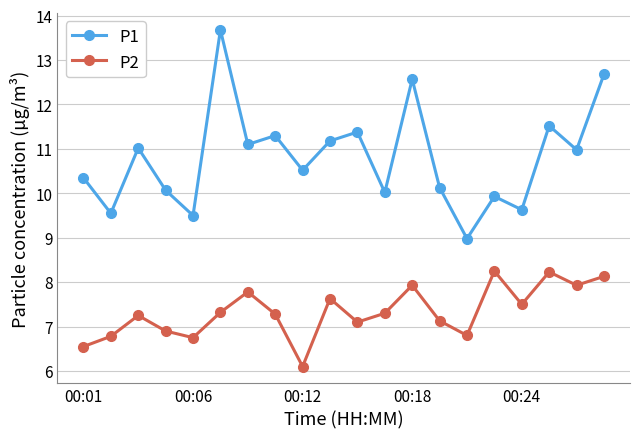

Which series has the widest spread of values?

P1